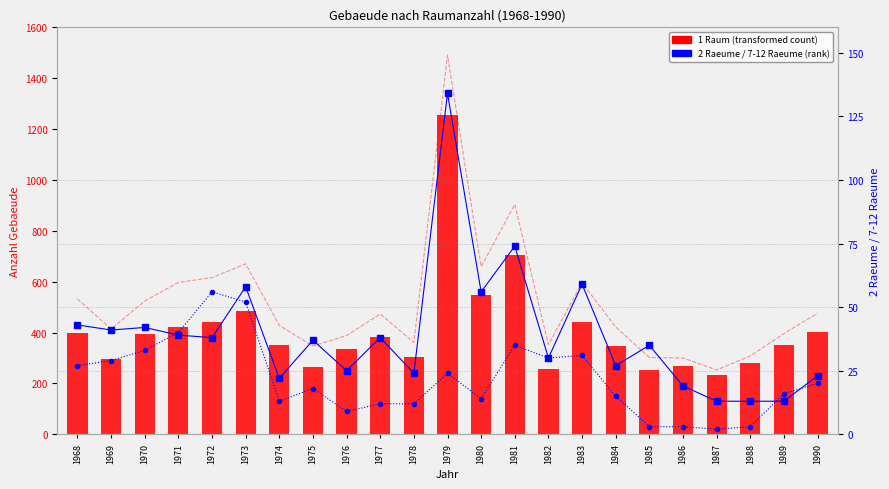

What is the total value across all series at 1979?

1415